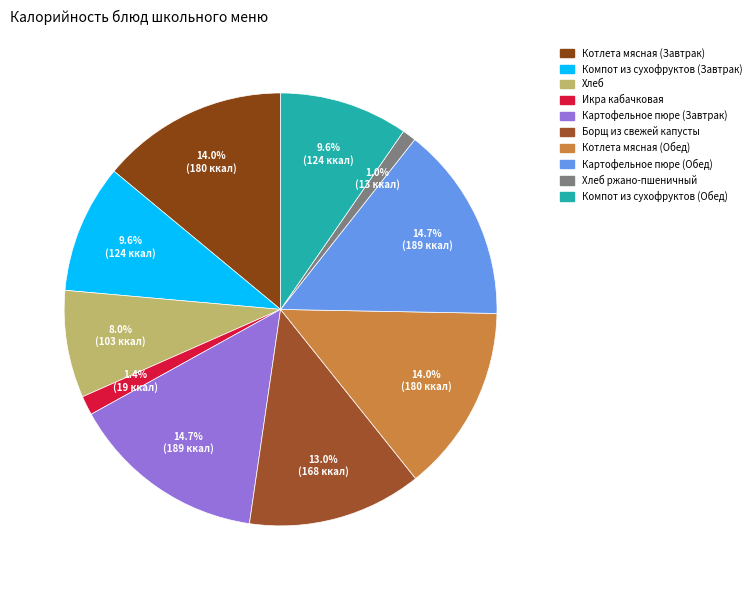

How many slices are in this pie chart?

10